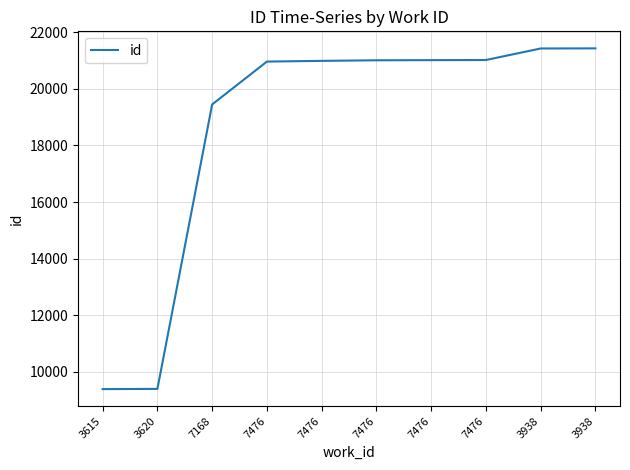

Does the chart display data point markers on the line(s)?

No